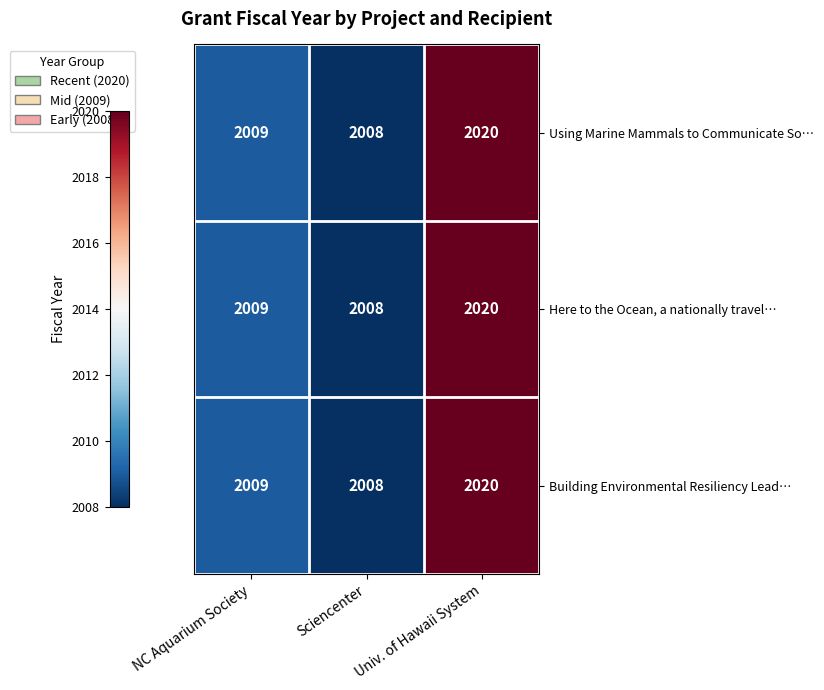

The value of Using Marine Mammals to Communicate So… at Sciencenter is 3290. True or false?

False